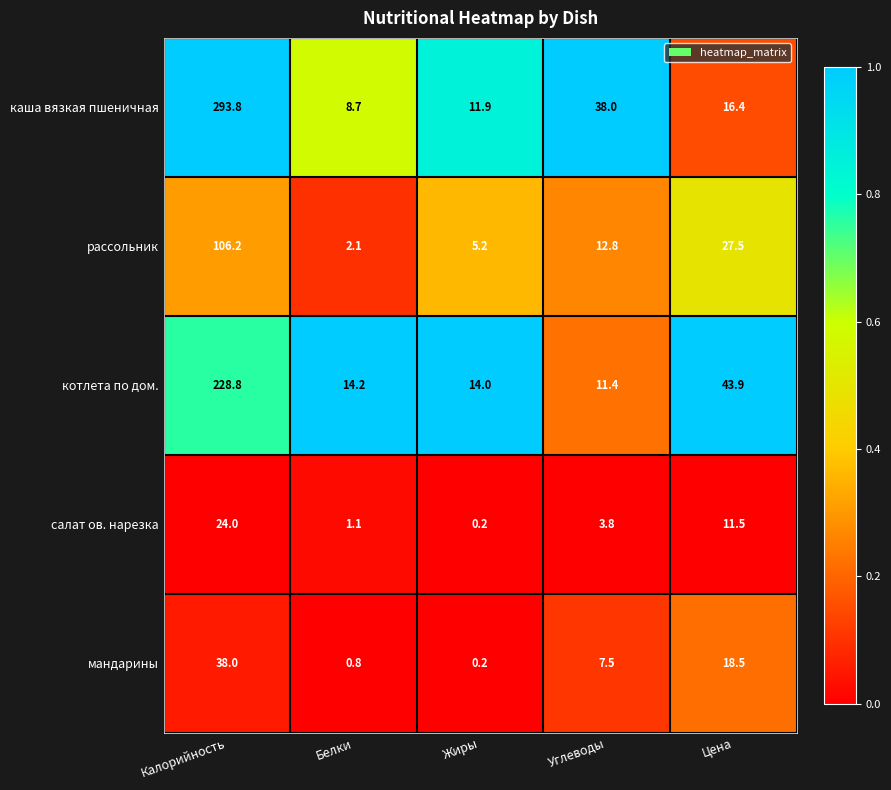

Which series has the largest total across all categories?

каша вязкая пшеничная